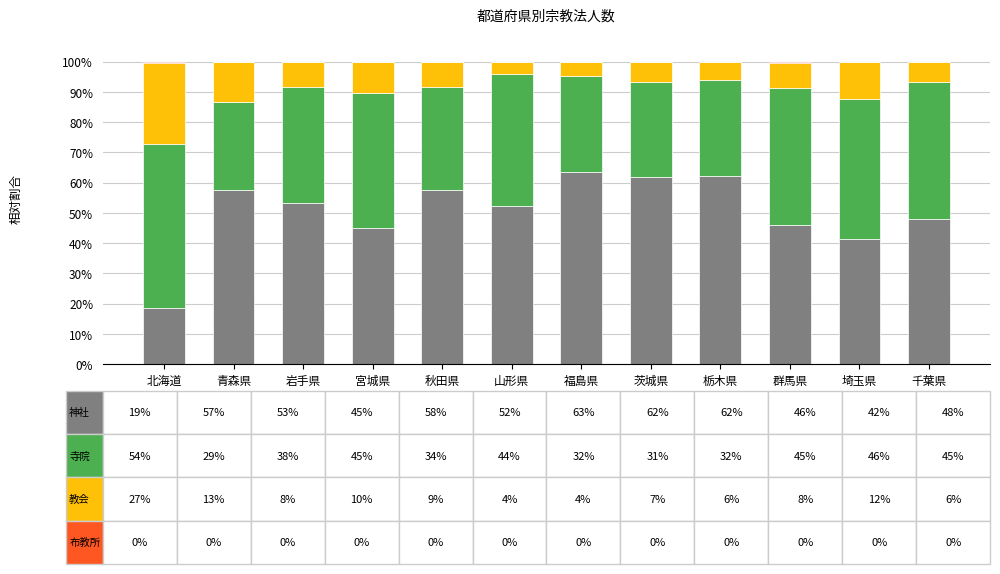

What is the total value across all series at 秋田県?

100.0